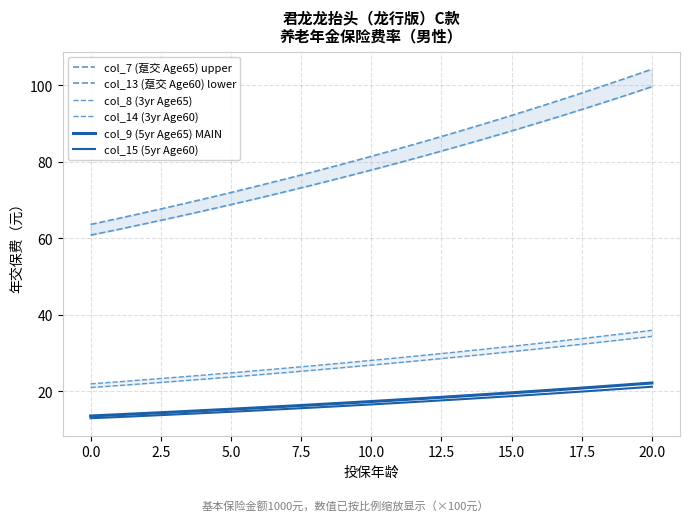

What is the approximate value of col_15 (5yr Age60) at 20?

21.2